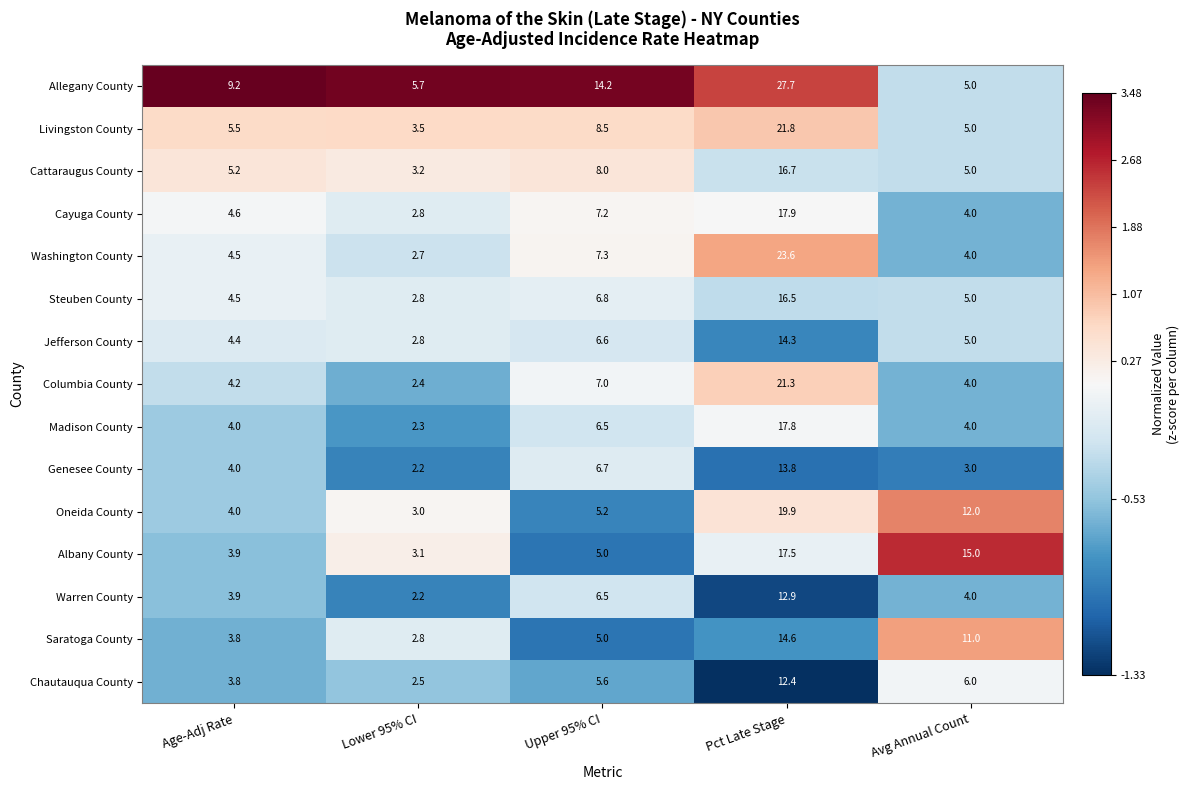

Rank the categories by Washington County value from lowest to highest.

Lower 95% CI, Avg Annual Count, Age-Adj Rate, Upper 95% CI, Pct Late Stage